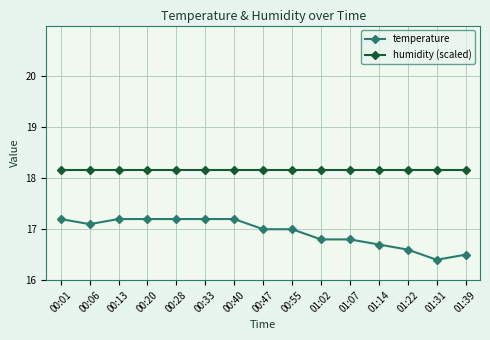

List the series in order of their peak value, highest first.

humidity (scaled), temperature